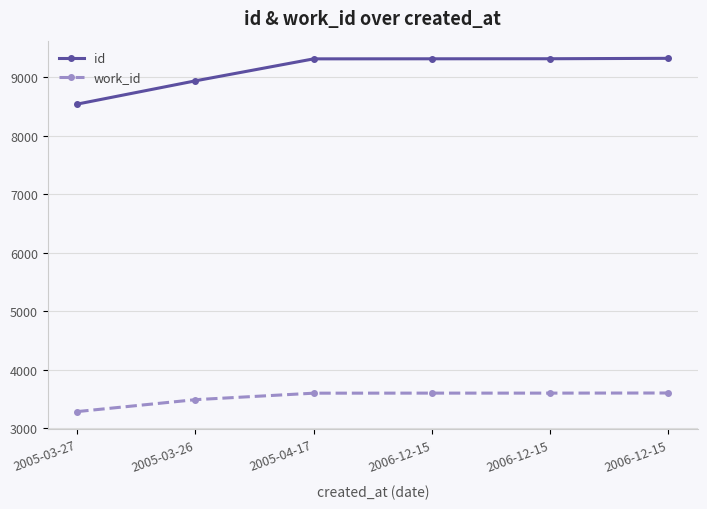

Which label corresponds to the largest value in the chart?

2006-12-15